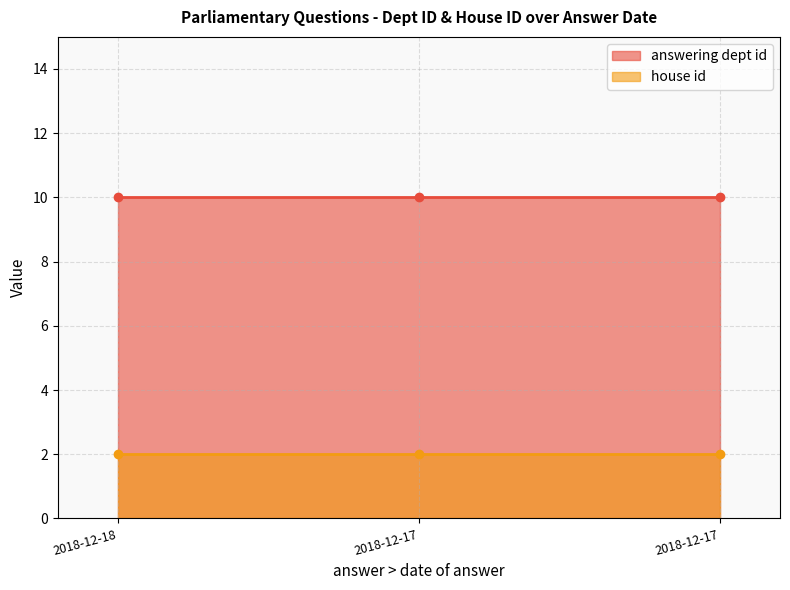

Which has a higher value, 2018-12-18 or 2018-12-17?

2018-12-18